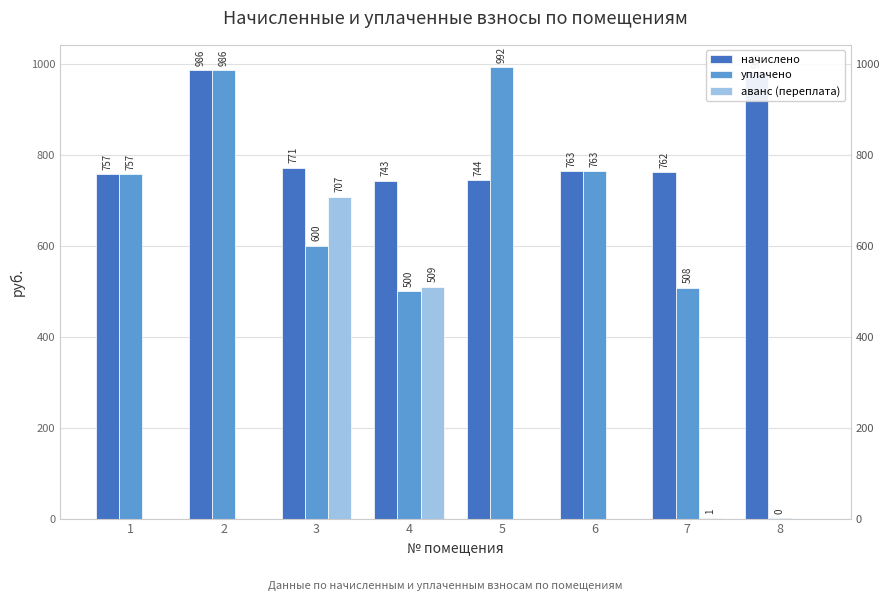

At how many categories does at least one series exceed 245?

8